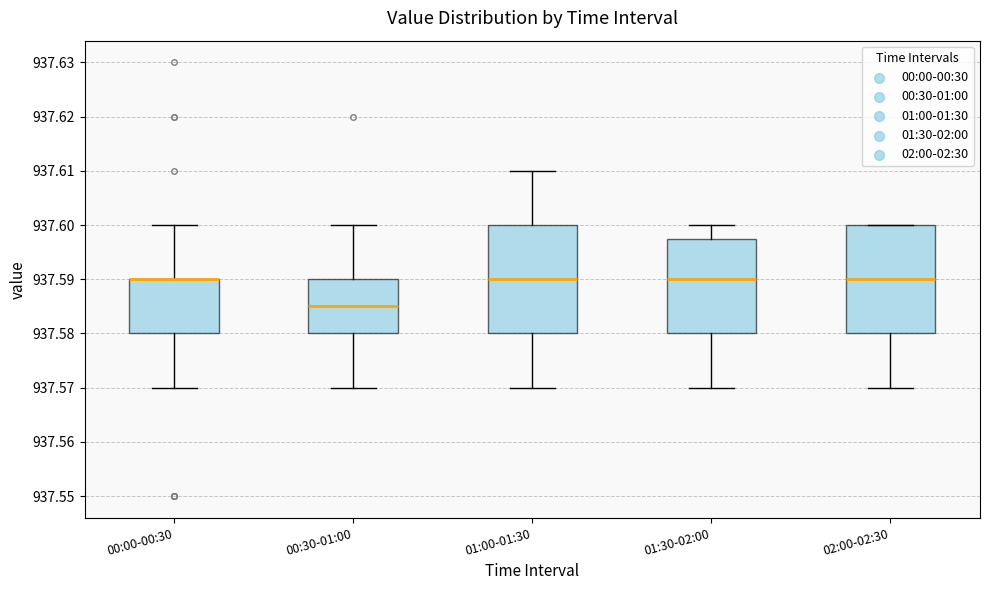

Reading left to right, transcribe this box plot: for each box, give where its median line is, the range the box spans, and where its two whiskers end, as read against the y-axis. The values are not printed on the chart, so give them approximately, as read against the axis.

00:00-00:30: median 937.590 (drawn on the box's upper edge), box 937.580 to 937.590, whiskers 937.570 to 937.600
00:30-01:00: median 937.585, box 937.580 to 937.590, whiskers 937.570 to 937.600
01:00-01:30: median 937.590, box 937.580 to 937.600, whiskers 937.570 to 937.610
01:30-02:00: median 937.590, box 937.580 to 937.598, whiskers 937.570 to 937.600
02:00-02:30: median 937.590, box 937.580 to 937.600, whiskers 937.570 to 937.600